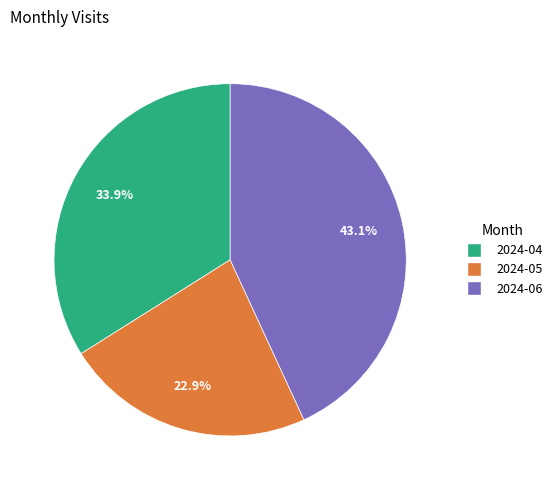

Is 2024-06 the majority of the pie?

No